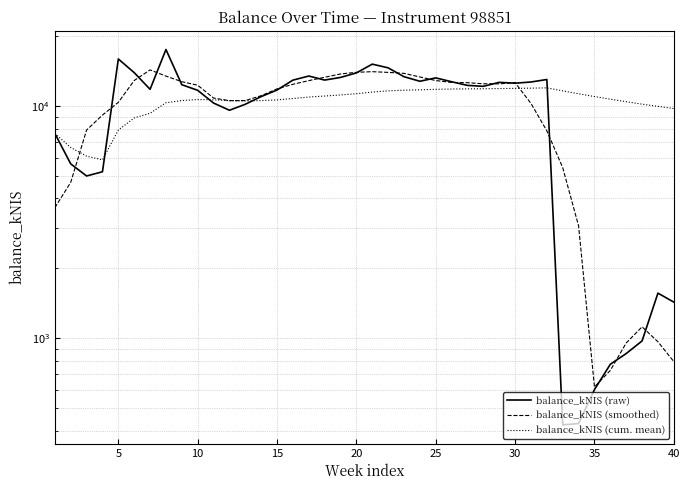

Reading right to left, what are all the values shown in this chart?

balance_kNIS (raw): 1432.0	1565.2	974.7	860.0	773.5	601.6	429.9	424.0	13006.3	12689.2	12539.9	12645.5	12157.7	12269.0	12721.7	13217.3	12781.4	13371.7	14599.4	15146.2	13887.2	13276.0	12933.9	13462.1	12926.5	11719.3	10980.2	10177.3	9588.2	10300.0	11685.5	12351.6	17512.0	11799.1	13923.5	15939.8	5213.8	4999.3	5636.6	7617.6
balance_kNIS (smoothed): 794.4	966.4	1121.1	955.0	728.0	617.8	3047.1	5430.2	7817.8	10261.0	12607.7	12460.3	12466.8	12602.2	12629.4	12872.2	13338.3	13823.2	13957.2	14056.1	13968.5	13741.1	13297.1	12863.5	12404.4	11853.1	11078.3	10553.0	10546.3	10820.5	12287.5	12729.7	13454.4	14305.2	12877.7	10375.1	9142.6	7881.4	4693.5	3650.7
balance_kNIS (cum. mean): 9753.4	9966.8	10187.9	10436.9	10702.9	10986.6	11292.0	11621.2	11971.1	11937.7	11912.6	11891.0	11864.1	11853.2	11837.2	11801.8	11742.8	11697.7	11621.6	11479.8	11296.5	11160.1	11042.6	10931.3	10773.2	10629.6	10551.8	10518.8	10547.3	10634.4	10667.9	10554.8	10330.2	9304.3	8888.4	7881.4	5866.8	6084.5	6627.1	7617.6